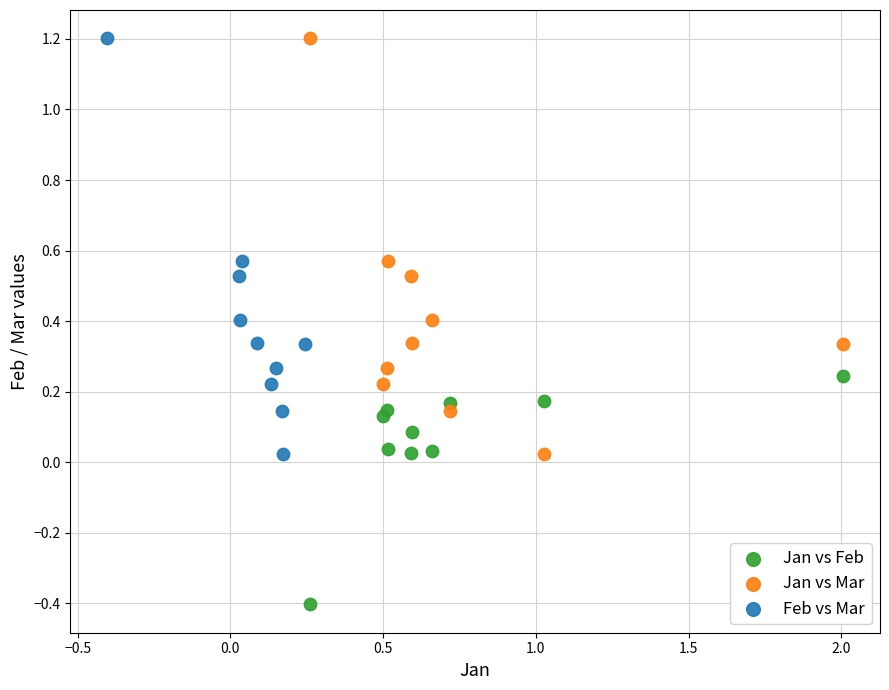

Which series reaches the minimum Y coordinate?

Jan vs Feb